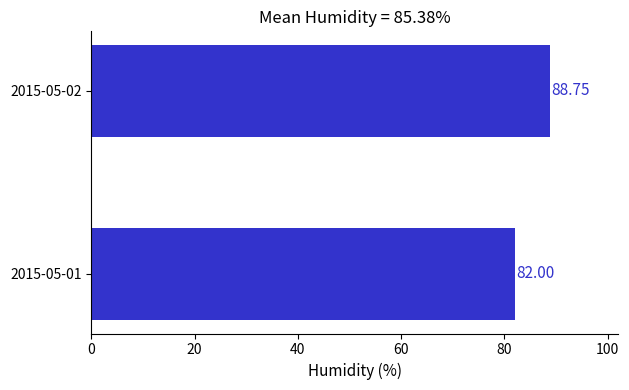

What is the ratio of the value at 2015-05-02 to the value at 2015-05-01?

1.1